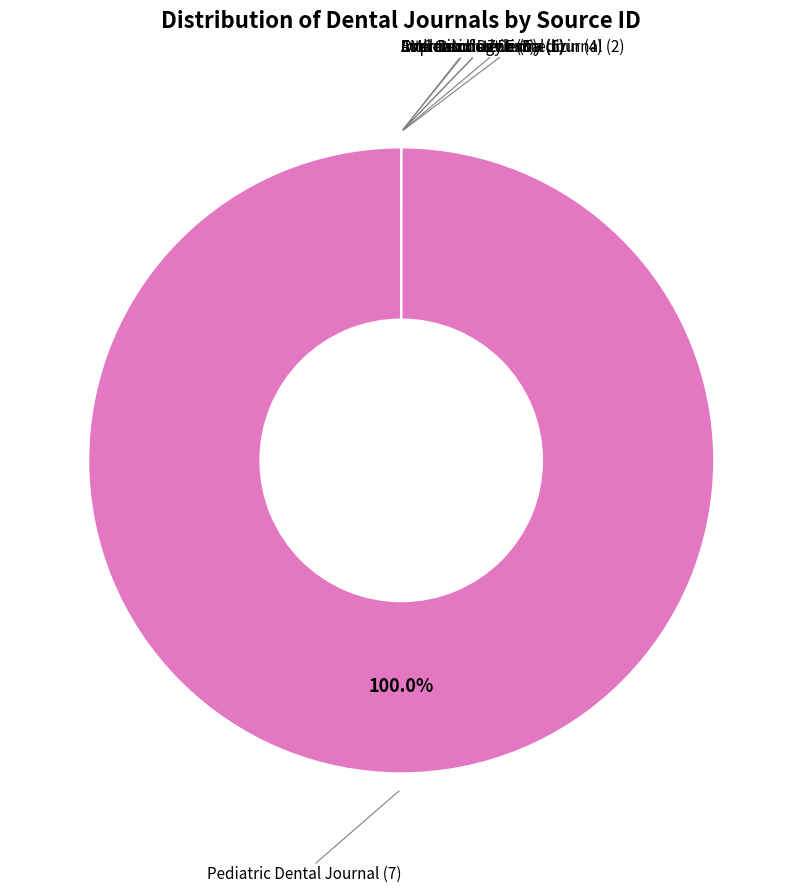

Is there a majority slice in this chart?

Yes